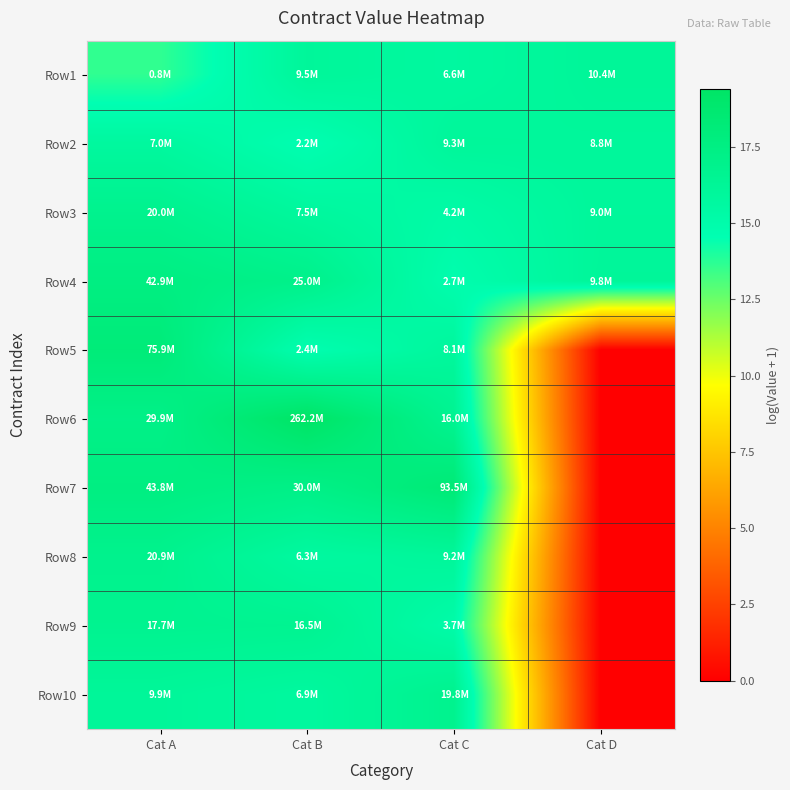

Reading right to left, list all the values displayed in this chart.

Row1: Cat D=16.2	Cat C=15.7	Cat B=16.1	Cat A=13.6
Row2: Cat D=16.0	Cat C=16.0	Cat B=14.6	Cat A=15.8
Row3: Cat D=16.0	Cat C=15.3	Cat B=15.8	Cat A=16.8
Row4: Cat D=16.1	Cat C=14.8	Cat B=17.0	Cat A=17.6
Row5: Cat D=0.0	Cat C=15.9	Cat B=14.7	Cat A=18.1
Row6: Cat D=0.0	Cat C=16.6	Cat B=19.4	Cat A=17.2
Row7: Cat D=0.0	Cat C=18.4	Cat B=17.2	Cat A=17.6
Row8: Cat D=0.0	Cat C=16.0	Cat B=15.7	Cat A=16.9
Row9: Cat D=0.0	Cat C=15.1	Cat B=16.6	Cat A=16.7
Row10: Cat D=0.0	Cat C=16.8	Cat B=15.8	Cat A=16.1